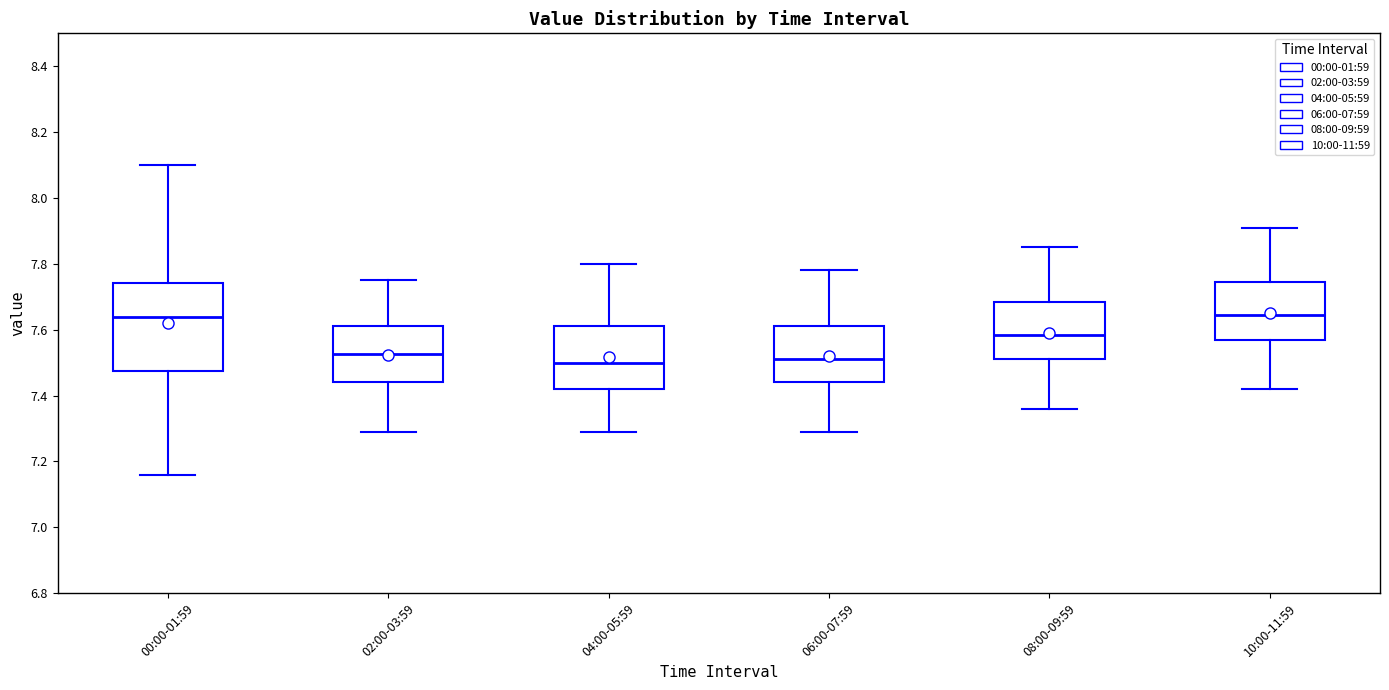

Where is the upper edge of the box for 08:00-09:59 on the y-axis? The values are not printed on the chart, so give them approximately, as read against the axis.

7.68